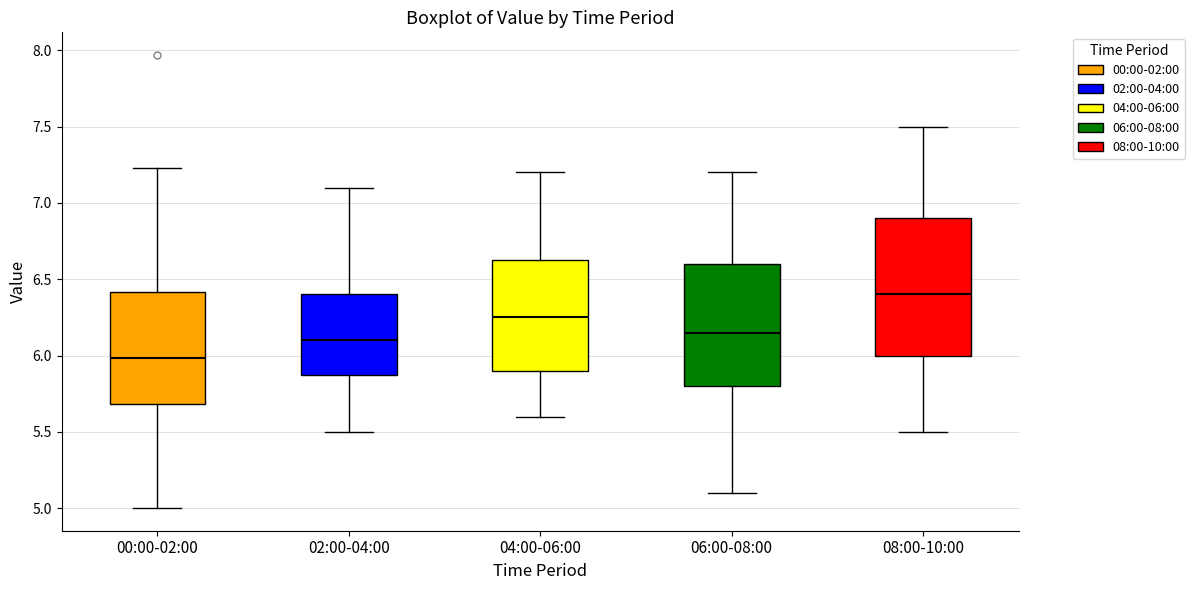

Reading left to right, transcribe this box plot: for each box, give where its median line is, the range the box spans, and where its two whiskers end, as read against the y-axis. The values are not printed on the chart, so give them approximately, as read against the axis.

00:00-02:00: median 6.00, box 5.70 to 6.40, whiskers 5.00 to 7.25
02:00-04:00: median 6.10, box 5.90 to 6.40, whiskers 5.50 to 7.10
04:00-06:00: median 6.25, box 5.90 to 6.65, whiskers 5.60 to 7.20
06:00-08:00: median 6.15, box 5.80 to 6.60, whiskers 5.10 to 7.20
08:00-10:00: median 6.40, box 6.00 to 6.90, whiskers 5.50 to 7.50